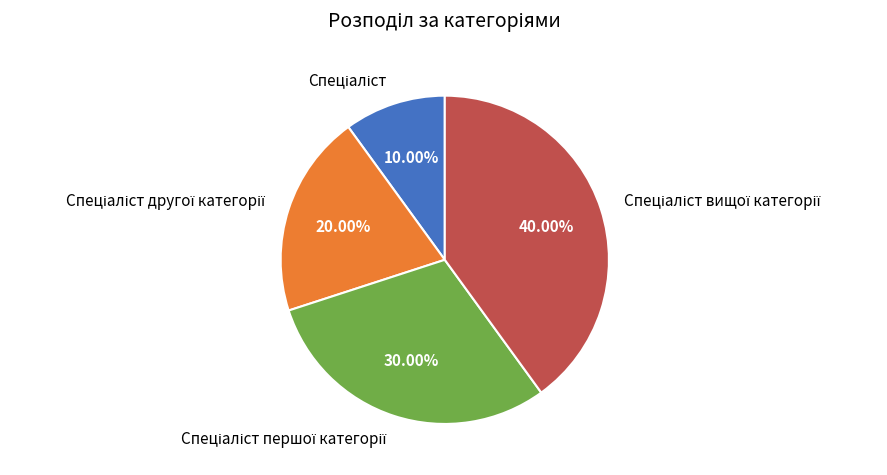

Is there a majority slice in this chart?

No